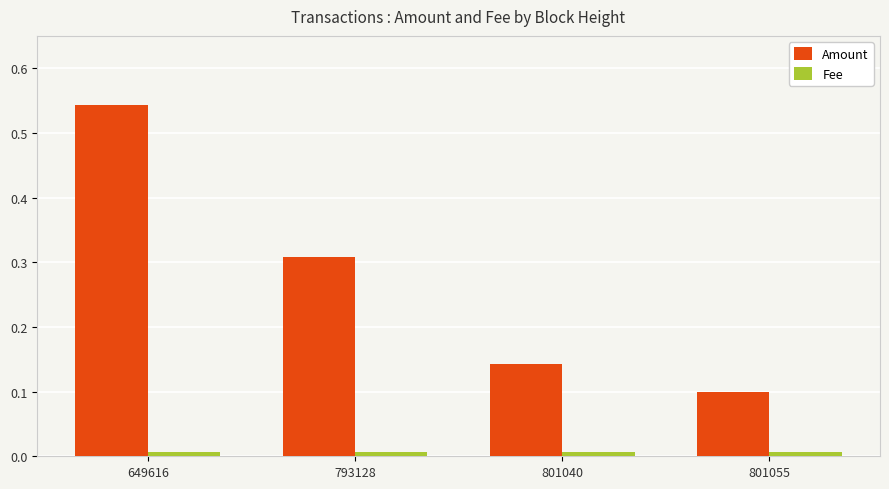

Between 649616 and 801055, which series saw the biggest shift?

Amount